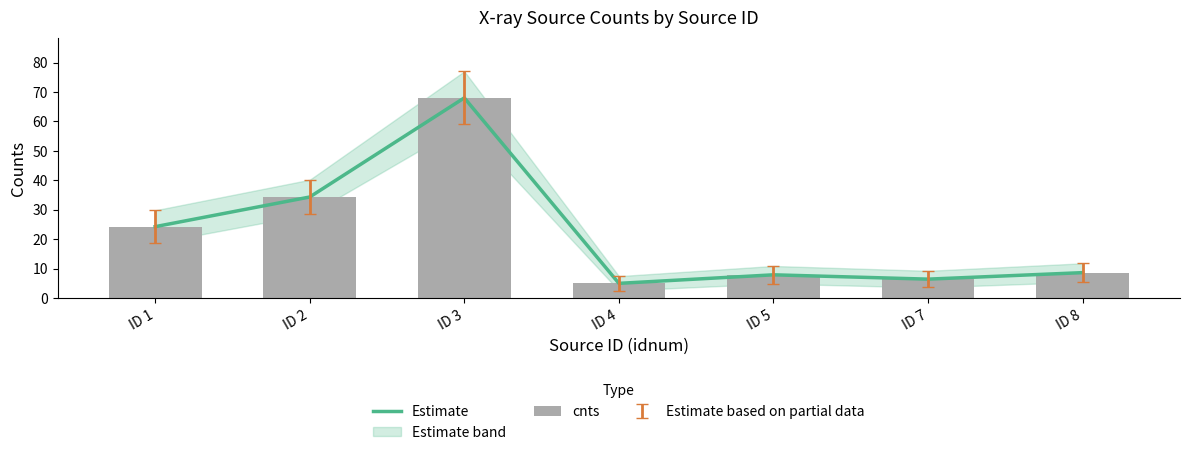

What is the approximate value of Estimate at ID 4?

5.0